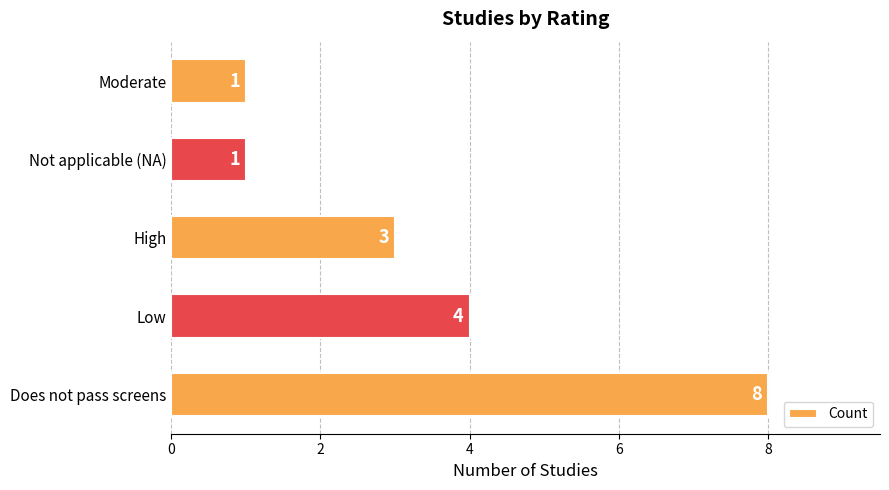

Count the number of data series in this chart.

1